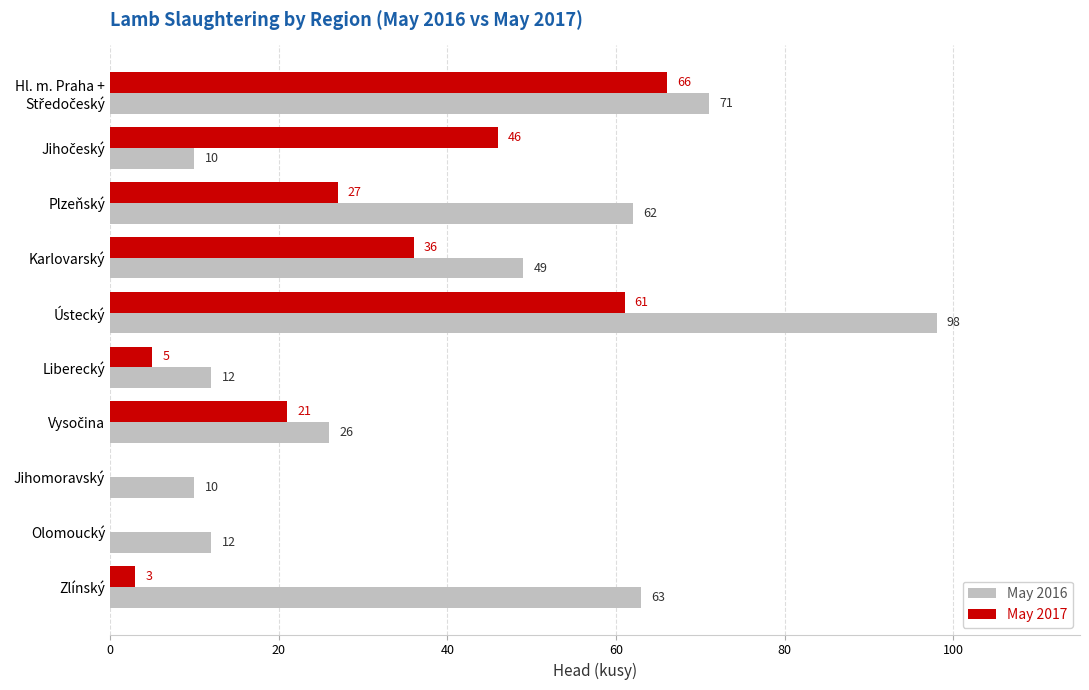

What is the approximate value of May 2016 at Liberecký?

12